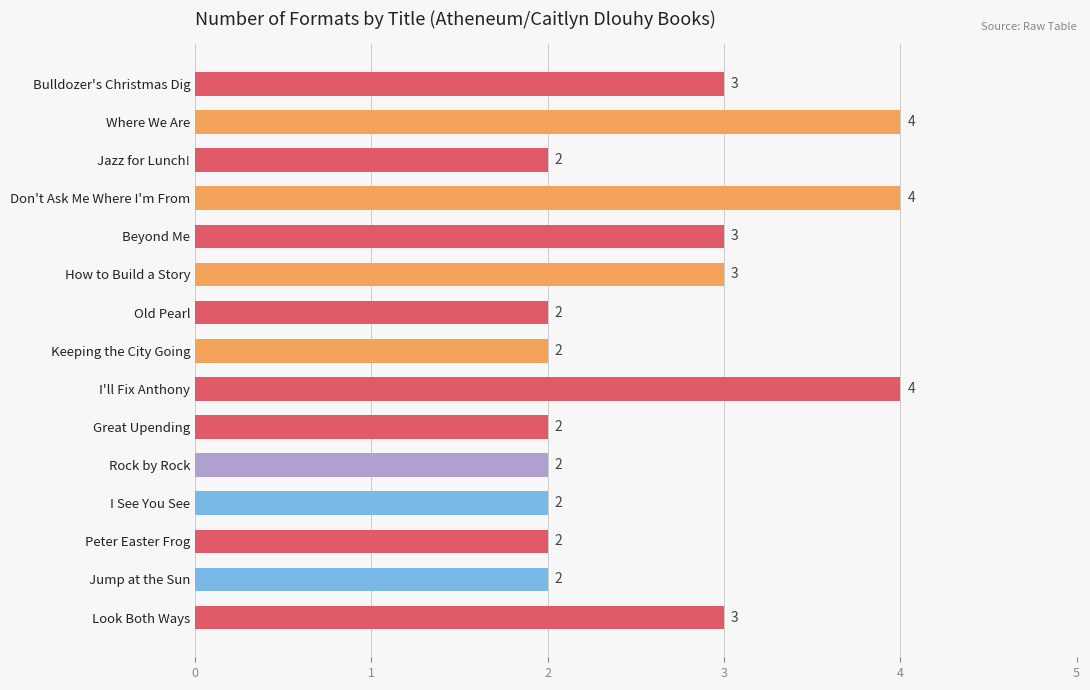

What is the sum of the values at Don't Ask Me Where I'm From and I'll Fix Anthony?

8